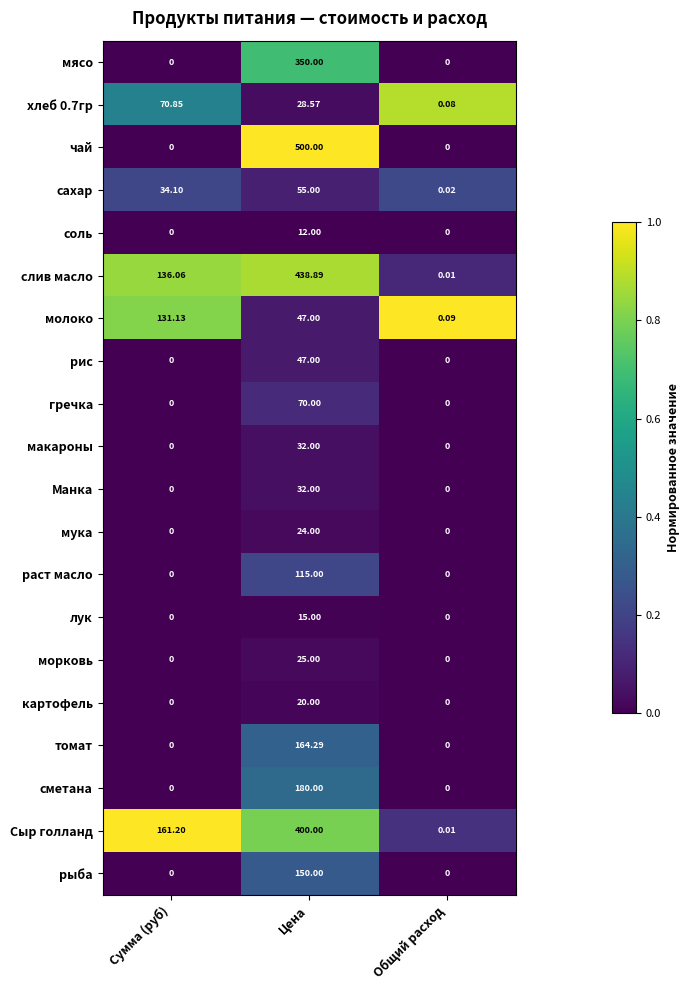

Where does the хлеб 0.7гр series first go above 28?

Сумма (руб)